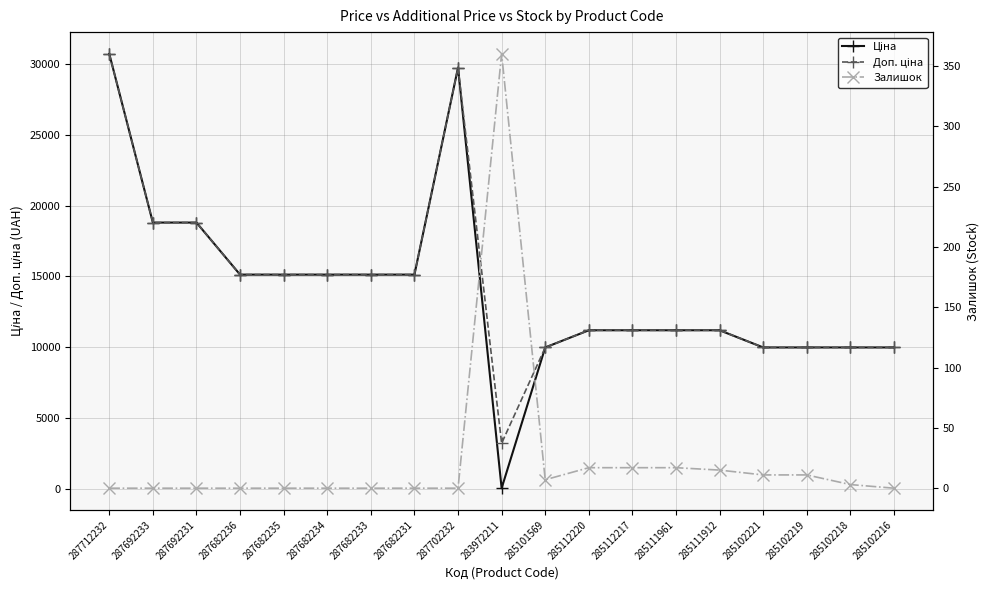

What are all the series names shown in the legend?

Ціна, Доп. ціна, Залишок